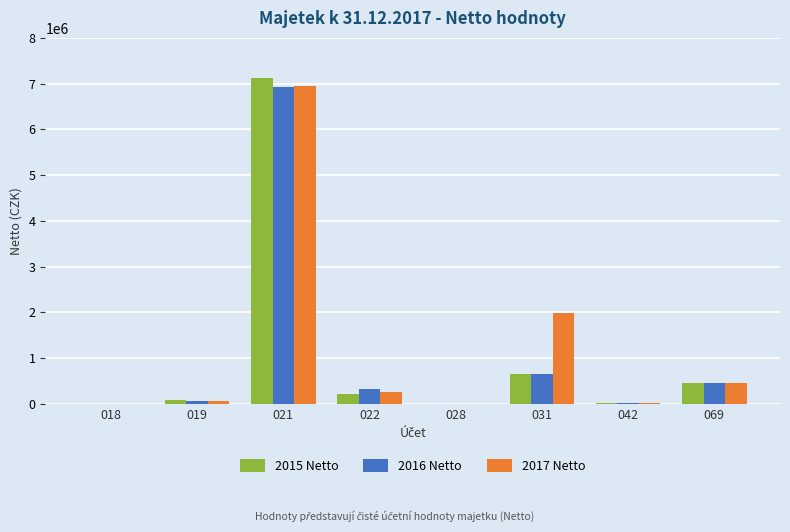

What is the sum of all 2016 Netto values?

8435900.8